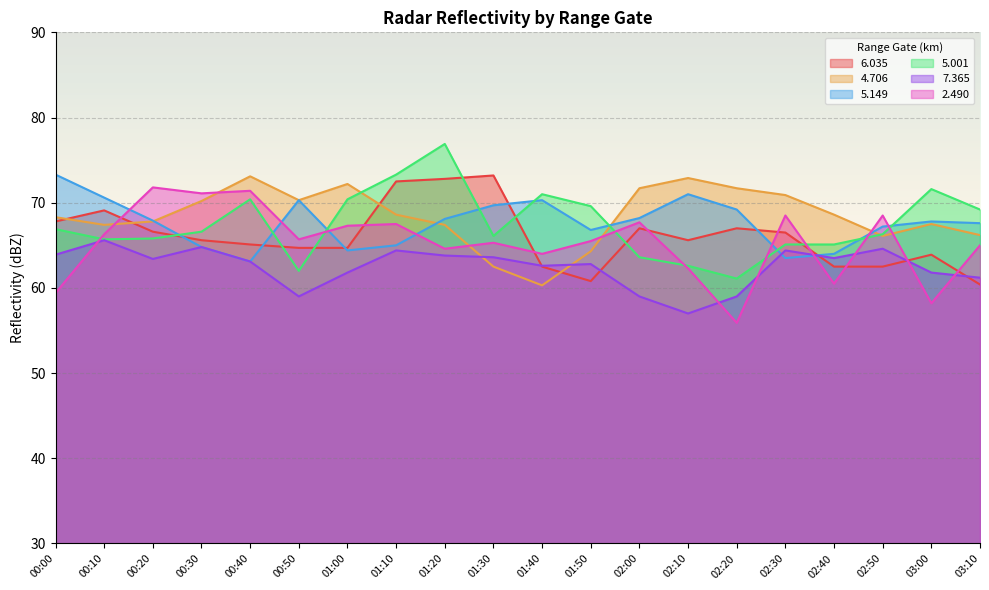

Which has a higher value, 00:30 or 01:10?

01:10